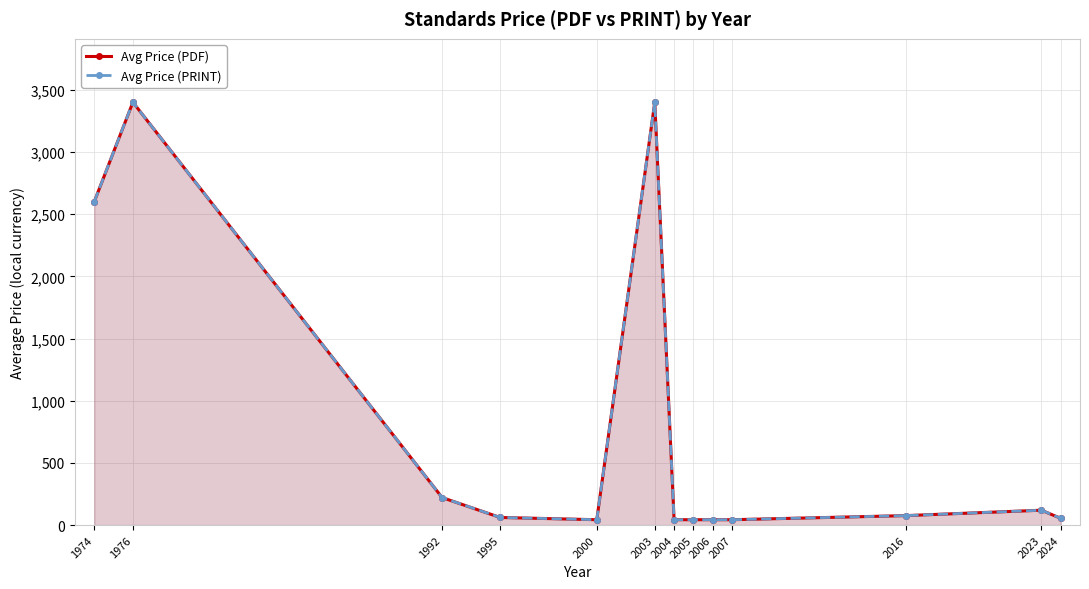

How many interior local valleys does the Avg Price (PRINT) series have?

1